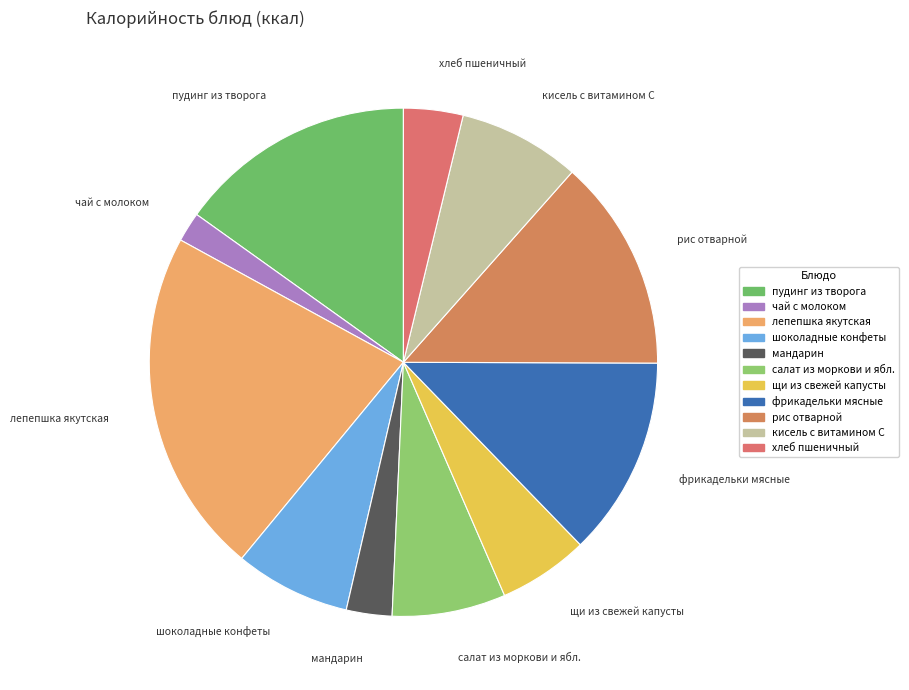

Is there any slice that represents more than half of the pie?

No